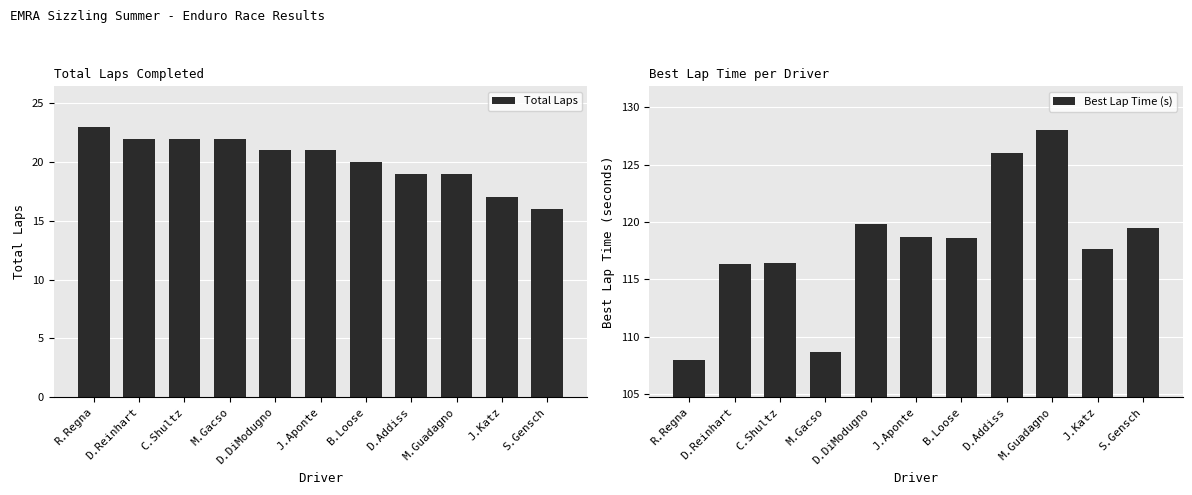

At how many categories does at least one series exceed 16?

11